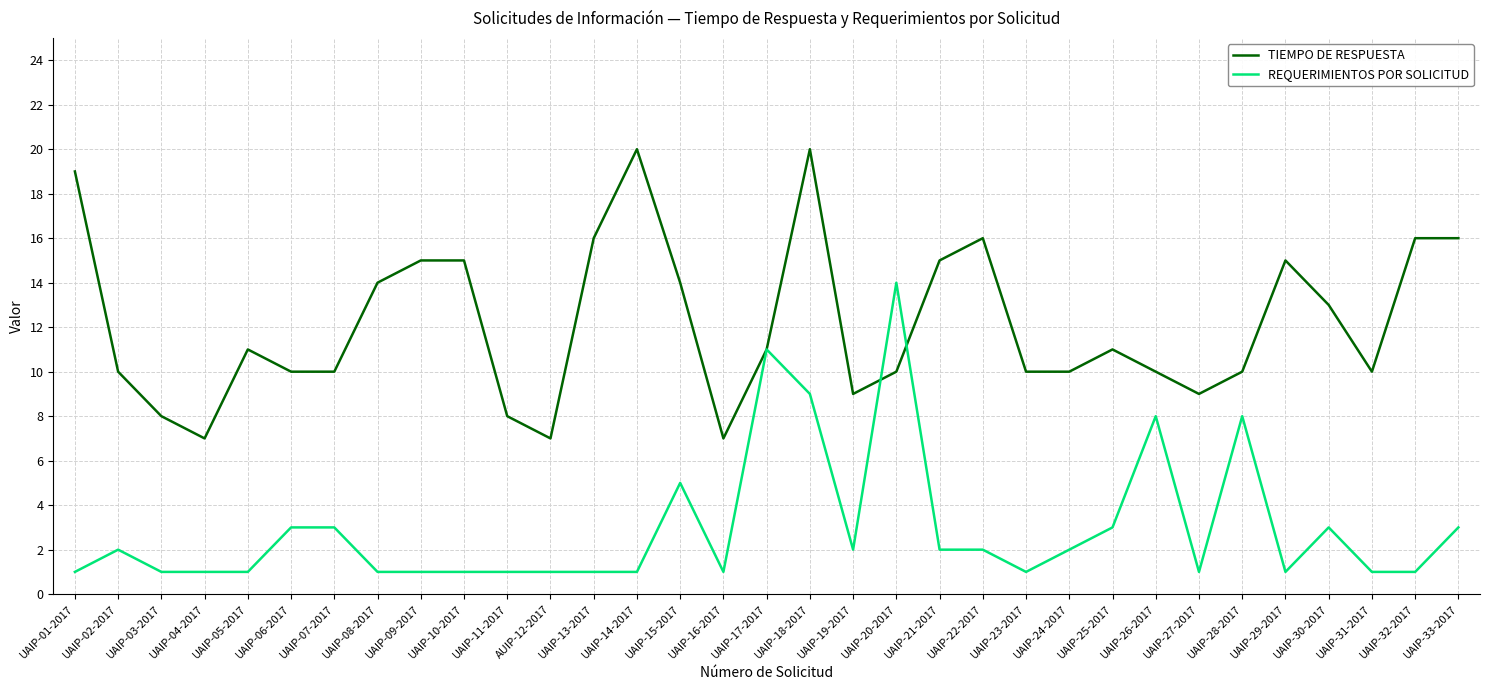

Which series changed the most between UAIP-08-2017 and UAIP-28-2017?

REQUERIMIENTOS POR SOLICITUD